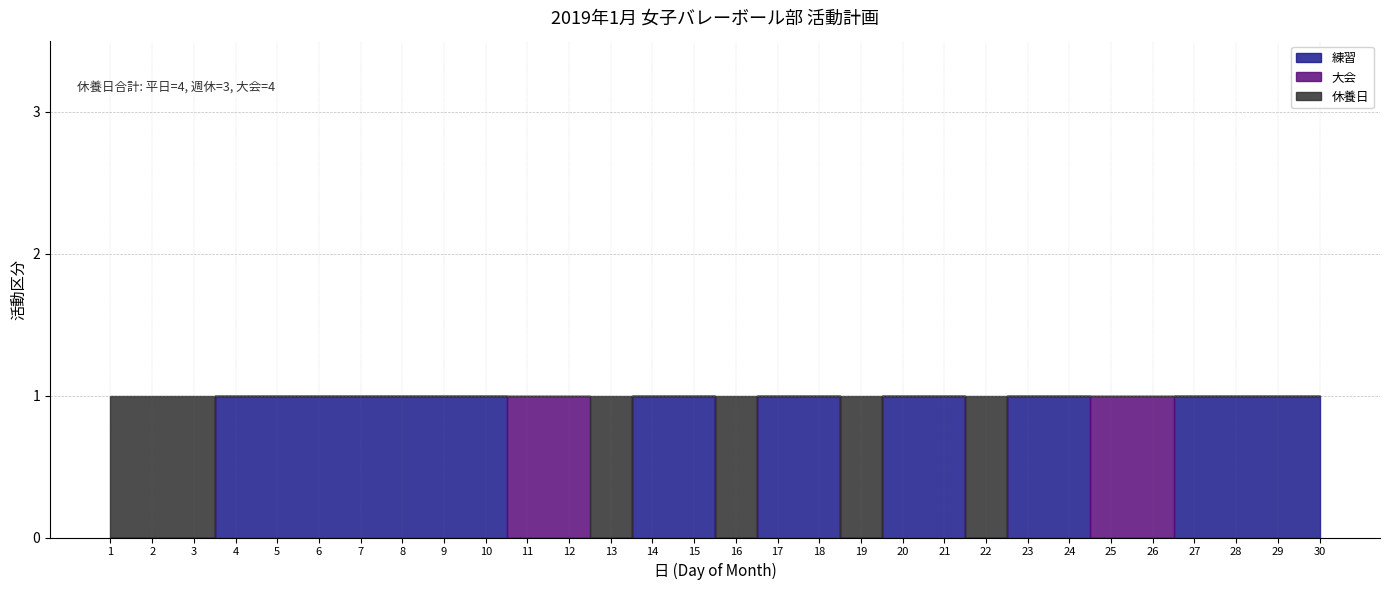

What are all the series names shown in the legend?

練習, 大会, 休養日